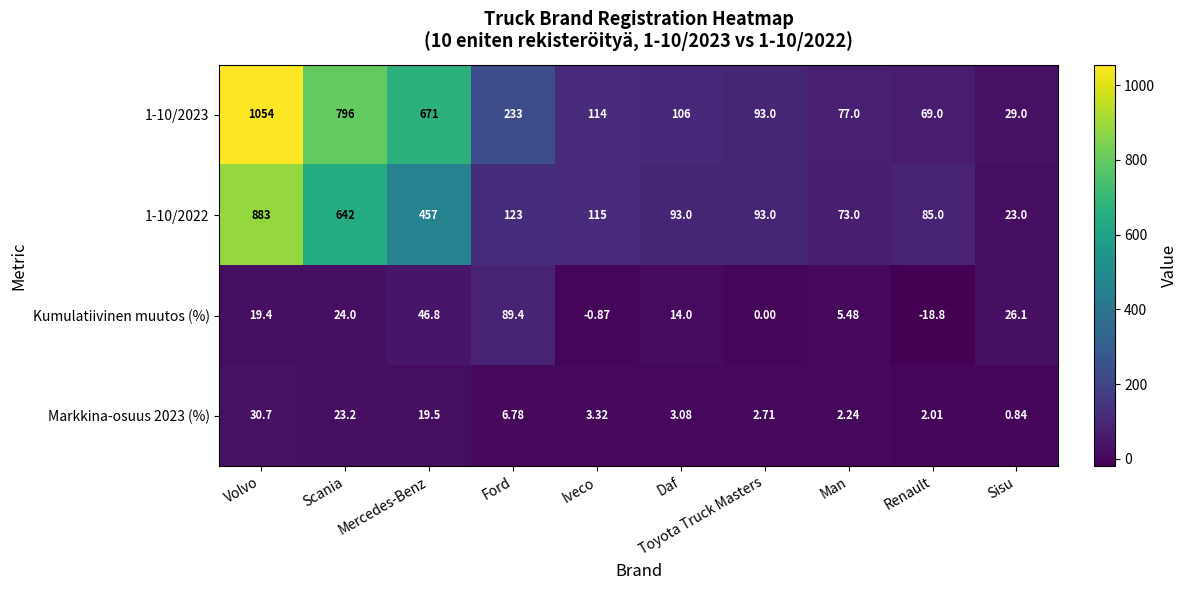

List the labels in order of Kumulatiivinen muutos (%) value, largest first.

Ford, Mercedes-Benz, Sisu, Scania, Volvo, Daf, Man, Toyota Truck Masters, Iveco, Renault